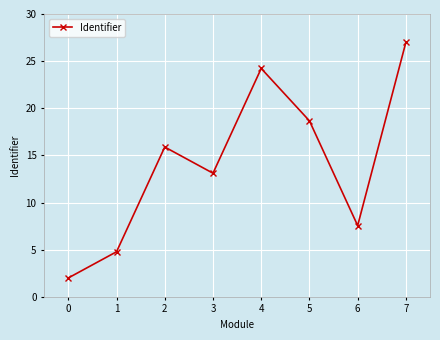

Is it true that the value at 1 is 2.9?

False